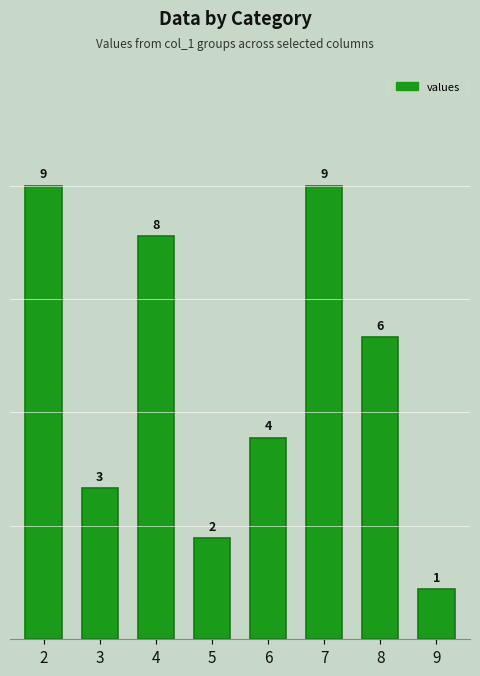

At which label is the value closest to 5?

6